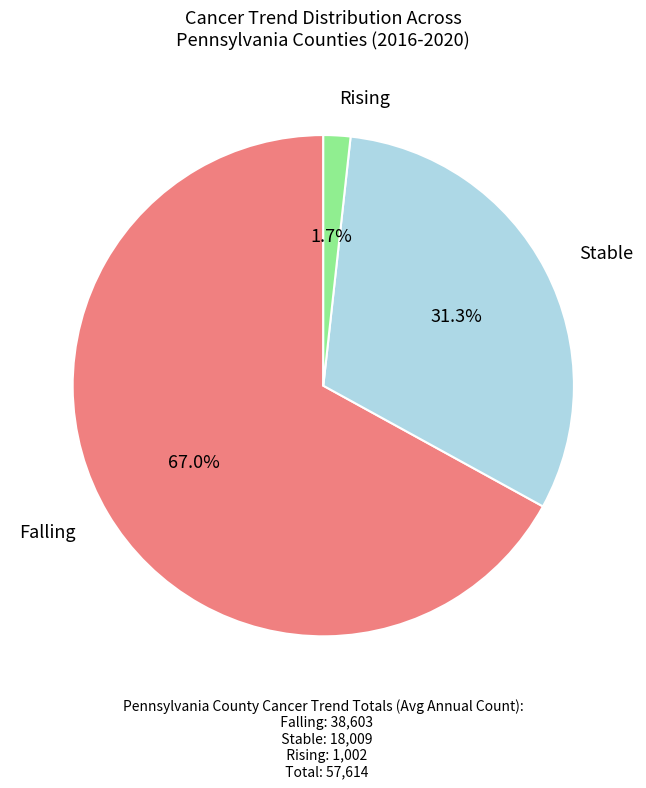

Does any single category account for the majority?

Yes